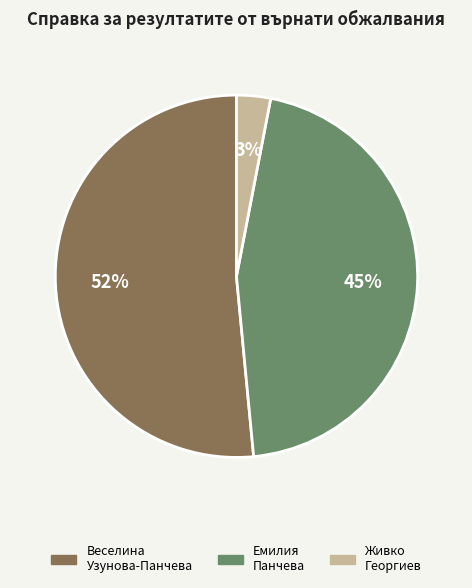

Is there any slice that represents more than half of the pie?

Yes